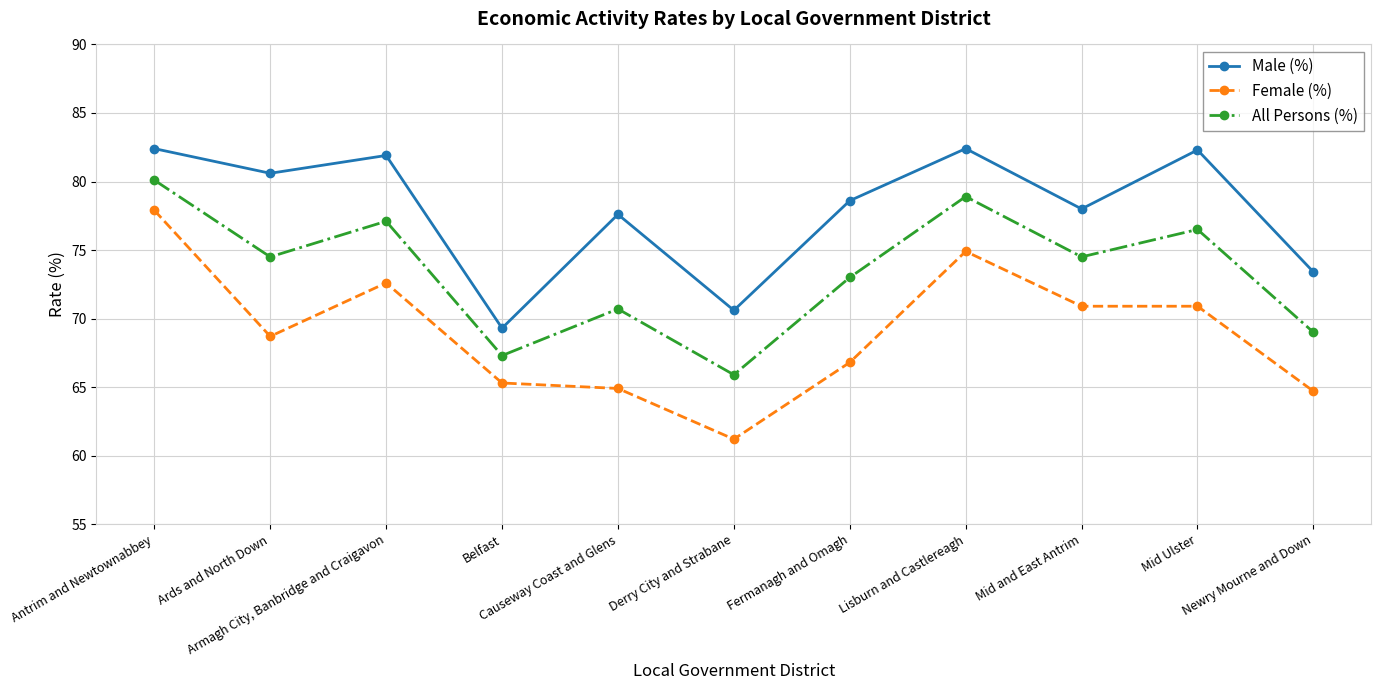

List the series in order of their overall mean, lowest first.

Female (%), All Persons (%), Male (%)